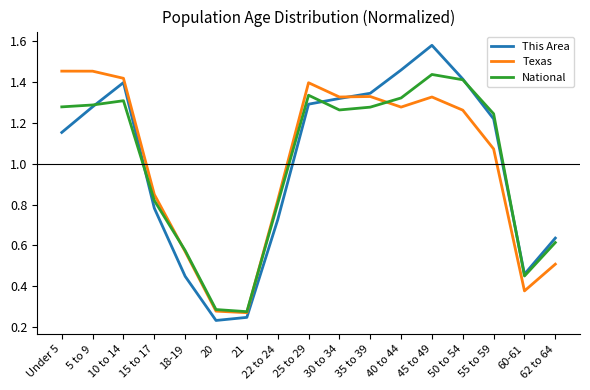

True or false: This Area has a value of 0.4 at 50 to 54.

False